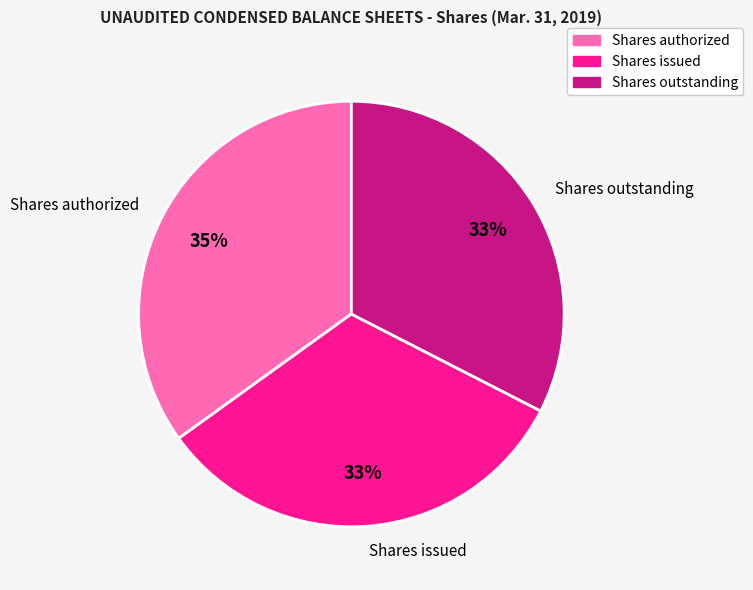

To the nearest percent, what portion does Shares issued represent?

33%